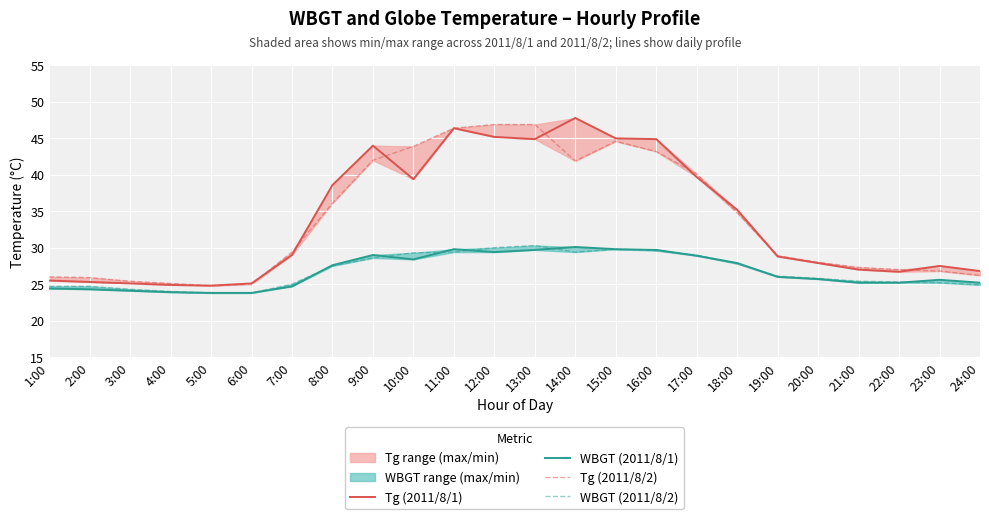

What is the label of the 18th point from the left?

18:00